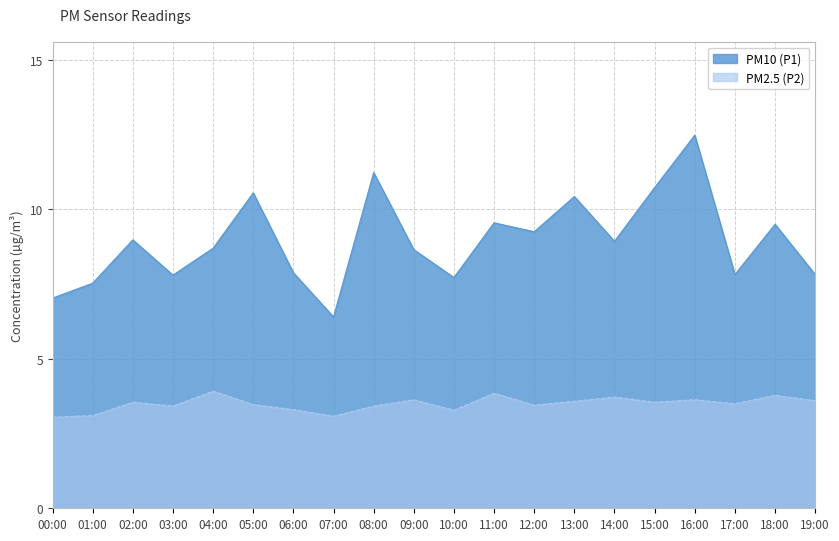

Reading right to left, what are all the values shown in this chart?

PM10 (P1): 7.8	9.5	7.8	12.5	10.7	8.9	10.4	9.2	9.6	7.7	8.7	11.2	6.4	7.9	10.6	8.7	7.8	9.0	7.5	7.0
PM2.5 (P2): 3.6	3.8	3.5	3.6	3.5	3.7	3.6	3.5	3.9	3.3	3.6	3.4	3.1	3.3	3.5	3.9	3.4	3.5	3.1	3.0